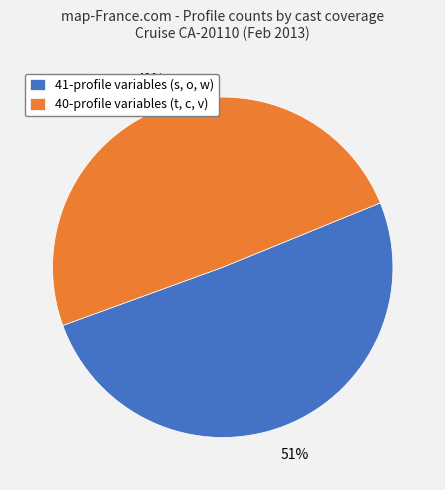

Is it true that 41-profile variables (s, o, w) is 51% of the pie?

True